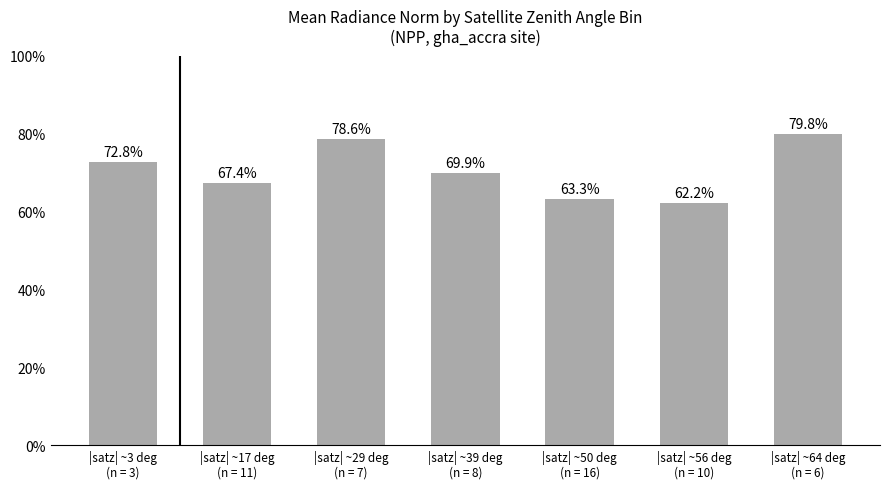

True or false: the data shows 78.6 at |satz| ~29 deg
(n = 7).

True